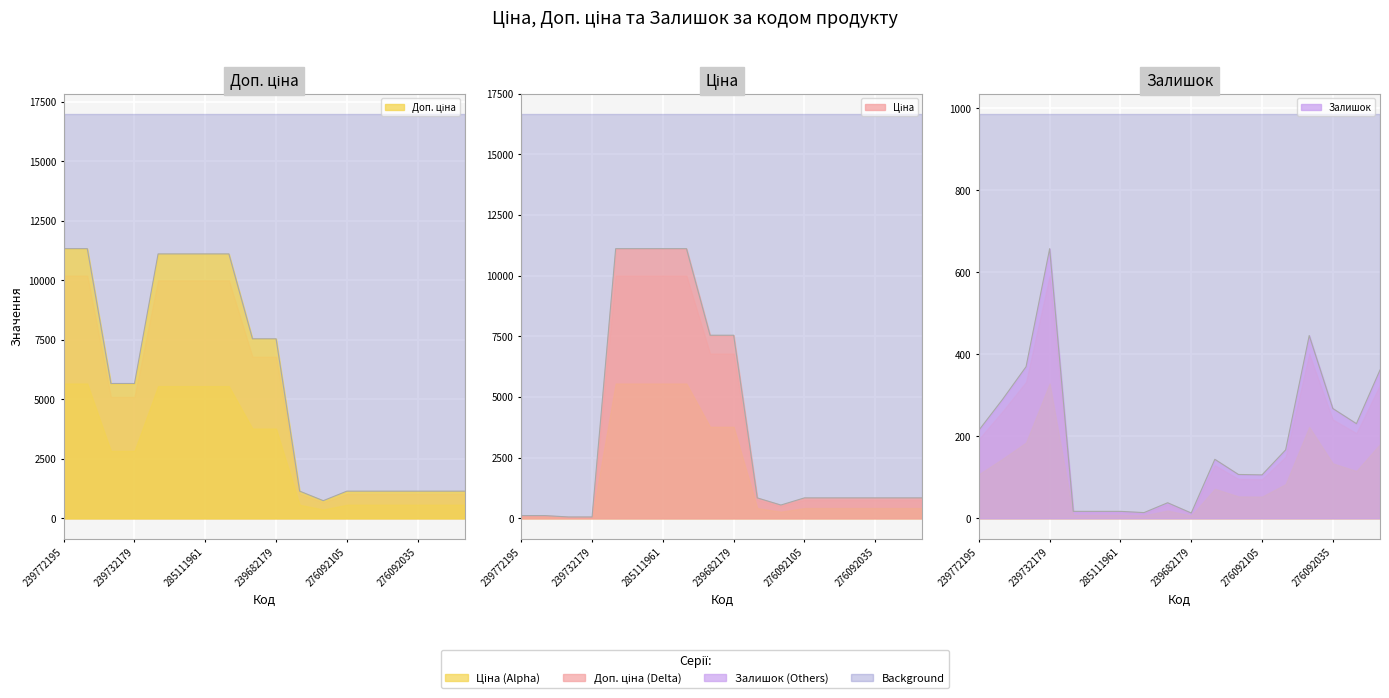

What is the difference between the Доп. ціна values at 276092109 and 239772195?

10191.9